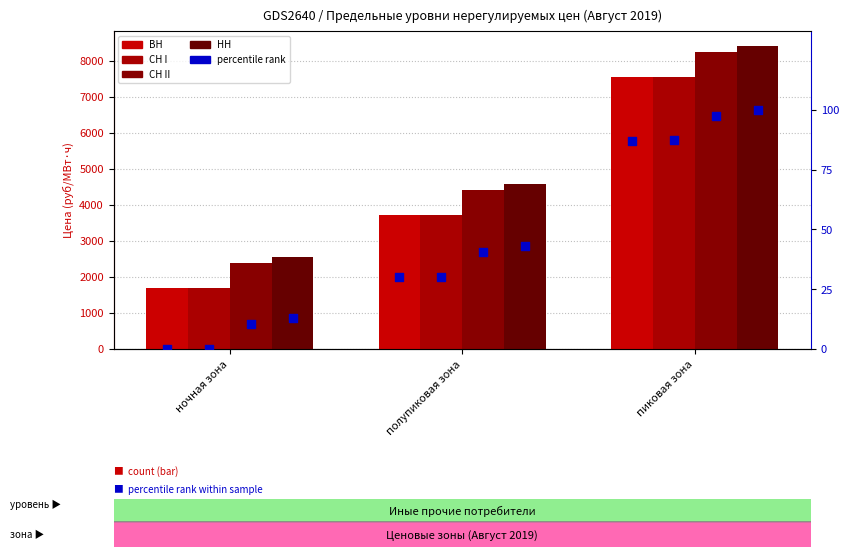

At which category is the sum across all series the highest?

пиковая зона